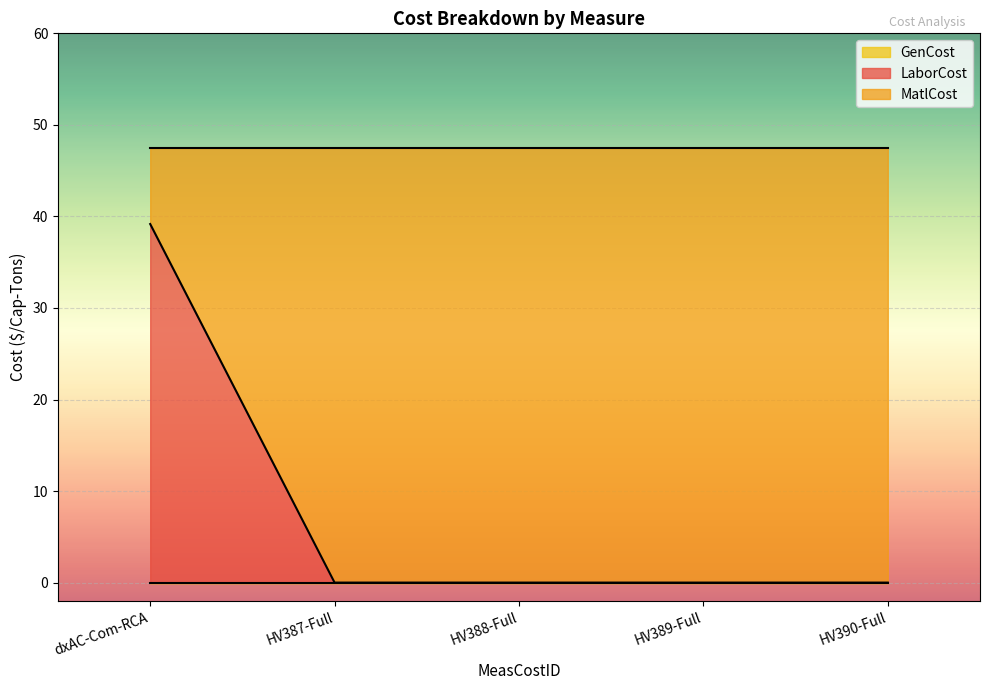

Between which two adjacent categories do MatlCost and LaborCost first intersect?

dxAC-Com-RCA and HV387-Full